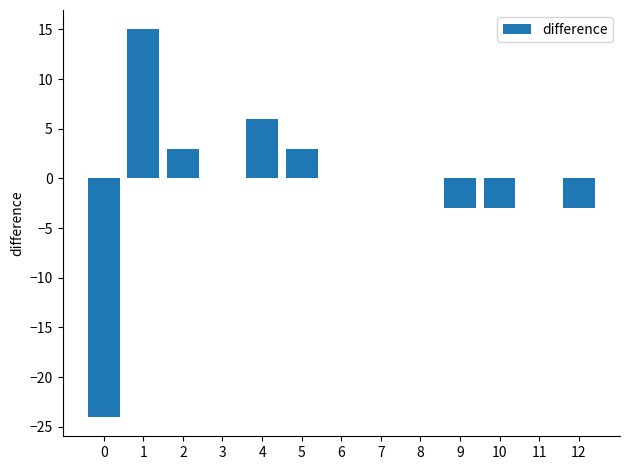

Reading left to right, transcribe all the data shown in this chart.

-24	15	3	0	6	3	0	0	0	-3	-3	0	-3